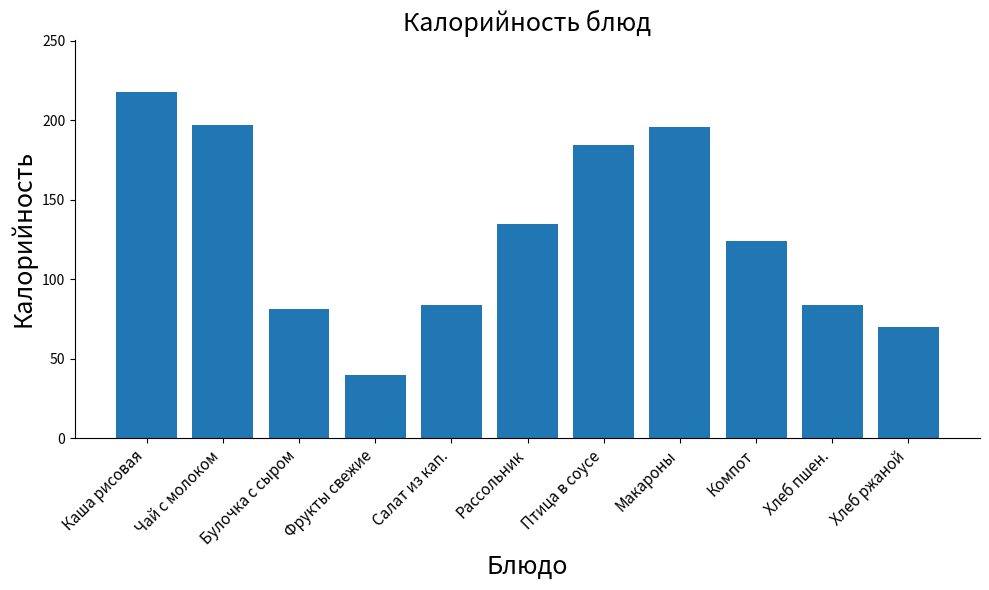

Reading right to left, list all the values displayed in this chart.

69.6	84.0	124.0	195.7	184.7	135.0	84.0	40.0	81.0	197.0	218.0